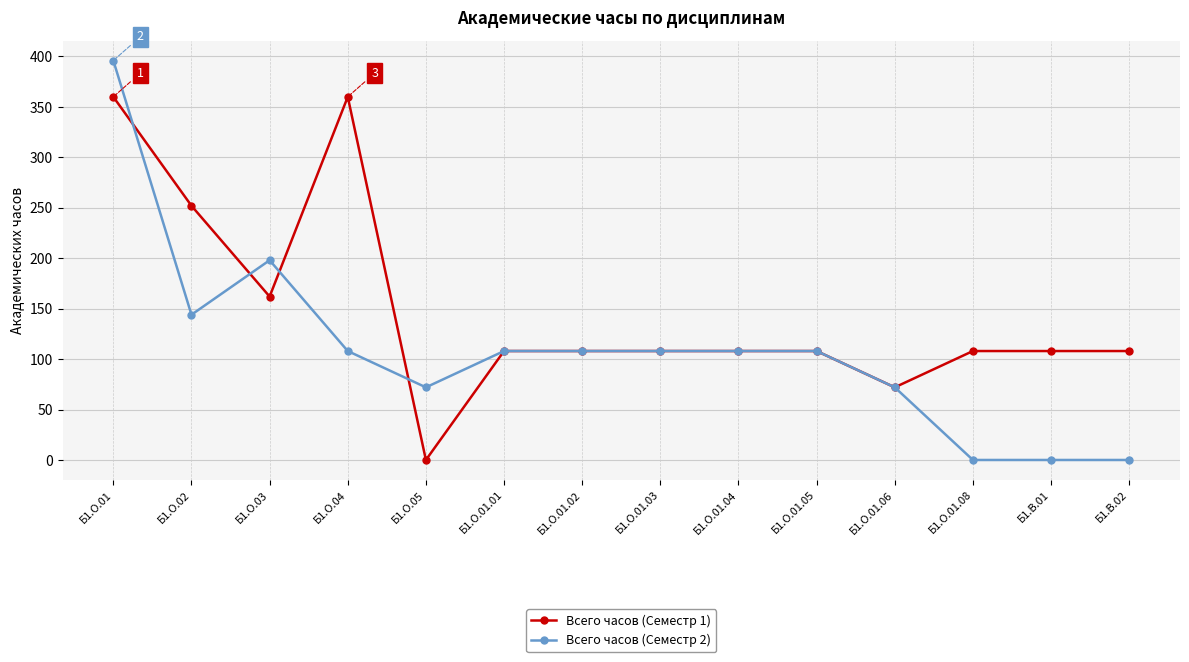

At which label does Всего часов (Семестр 2) reach its peak?

Б1.О.01